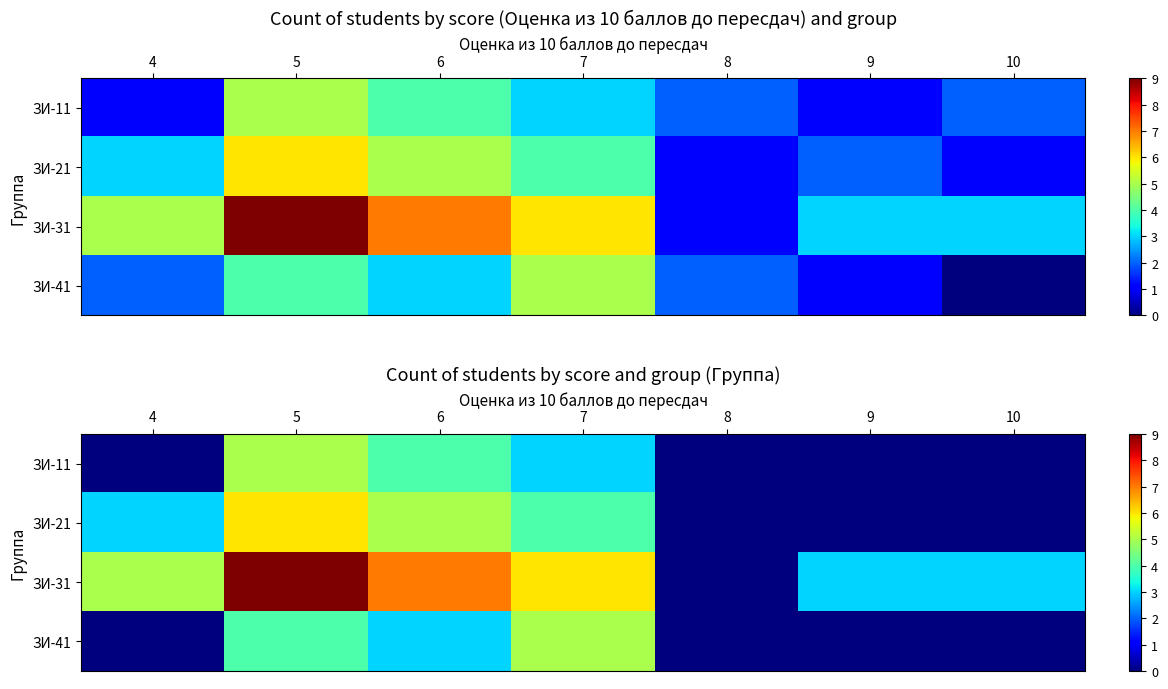

What is the difference between the ЗИ-31 values at 4 and 7?

1